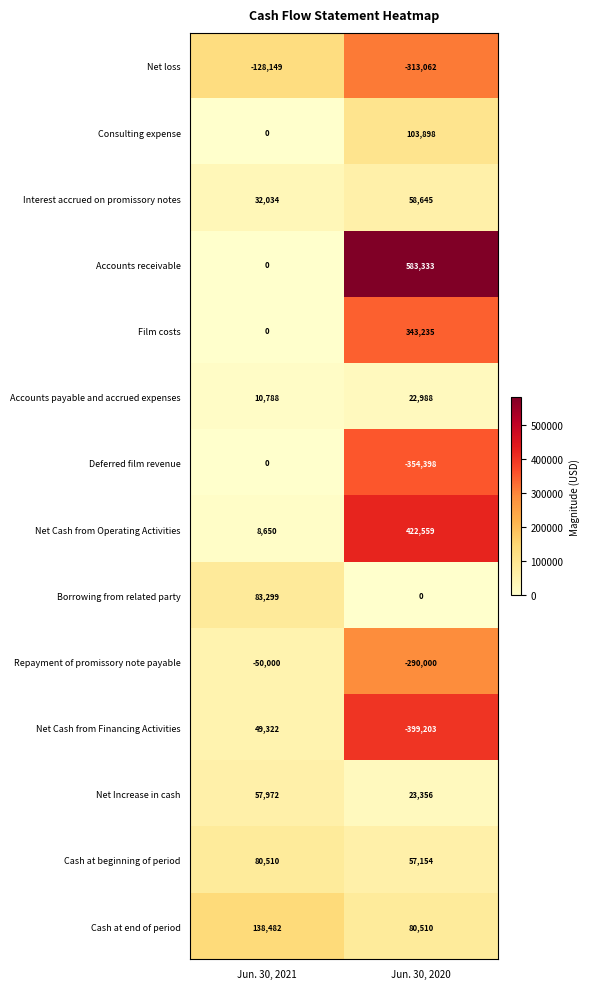

Rank the categories by Accounts receivable value from highest to lowest.

Jun. 30, 2020, Jun. 30, 2021